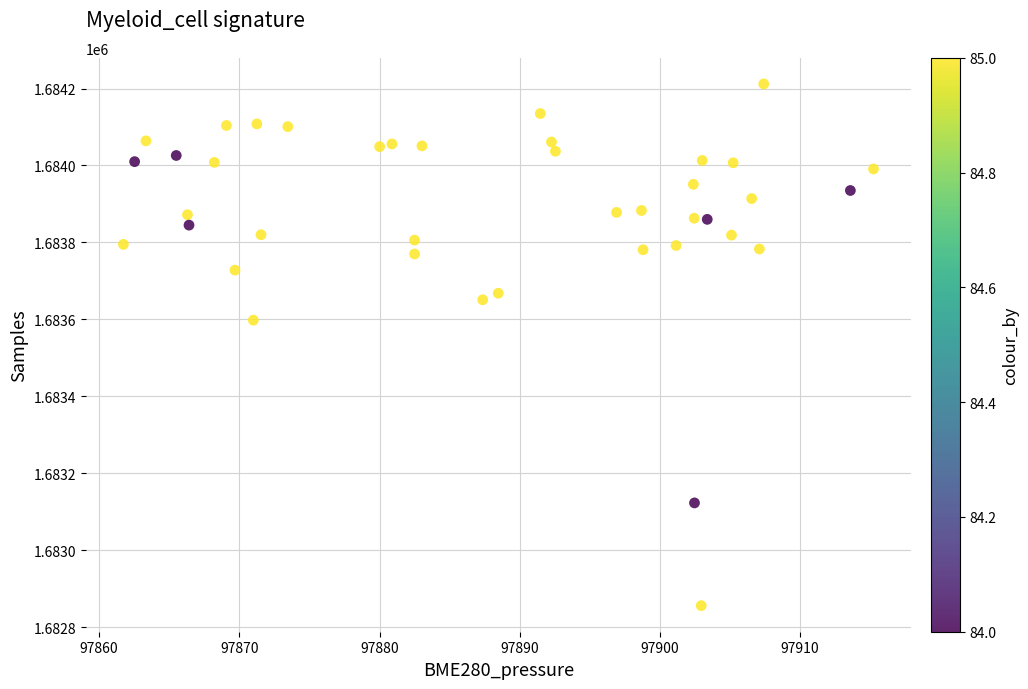

What Y value in the scatter plot is closest to 1683534?

1683598